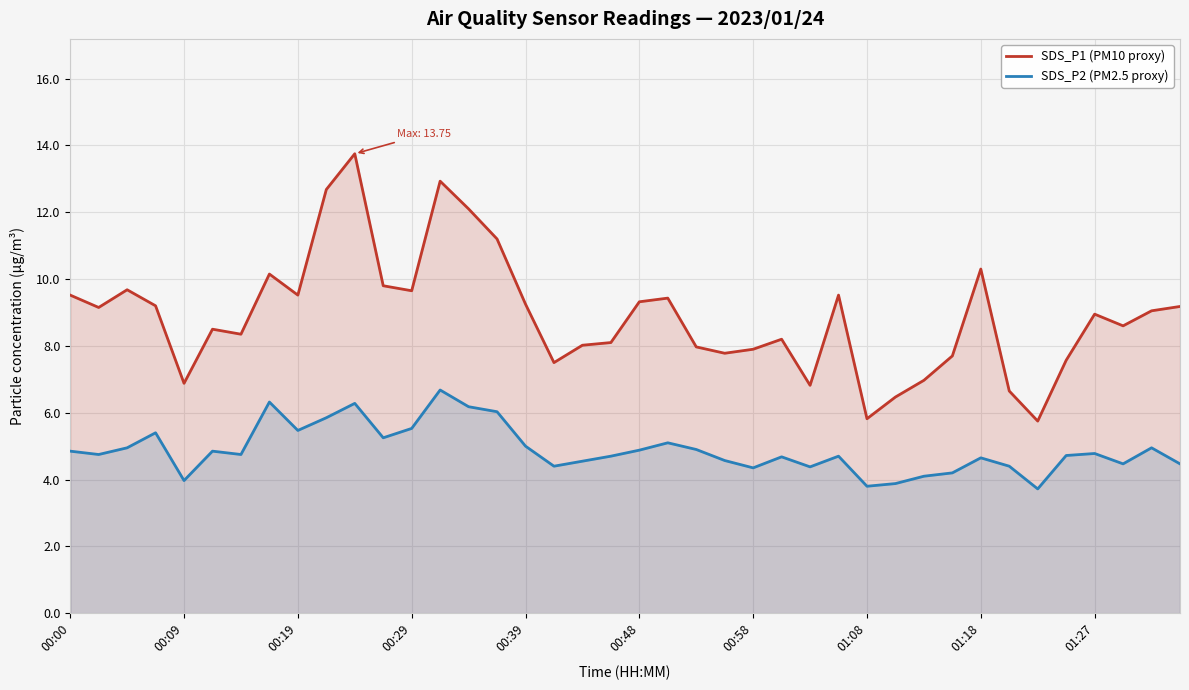

How many values in the SDS_P1 (PM10 proxy) series exceed 9?

20